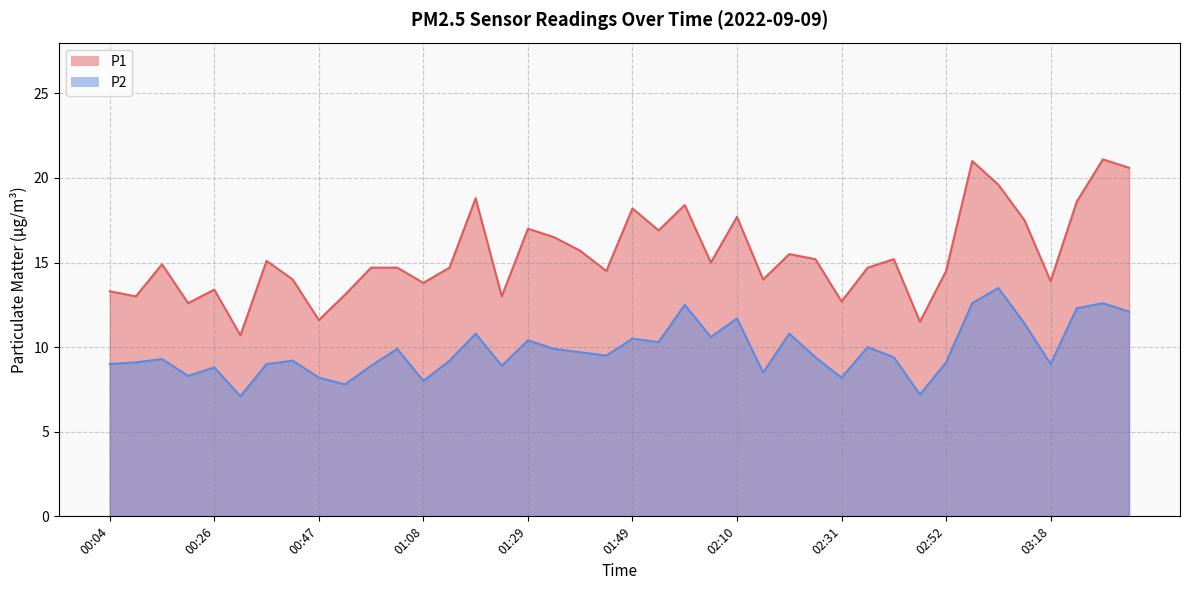

What is the approximate value of P2 at 03:28?

12.6